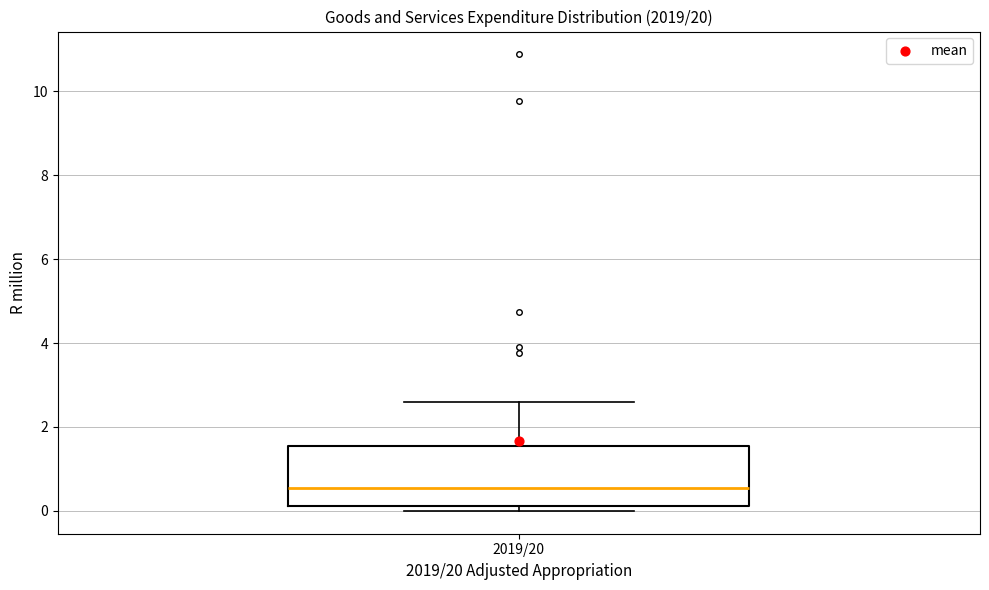

Transcribe this box plot: give where the median line is, the range the box spans, and where the two whiskers end, as read against the y-axis. The values are not printed on the chart, so give them approximately, as read against the axis.

median 0.6, box 0.2 to 1.6, whiskers 0.0 to 2.6